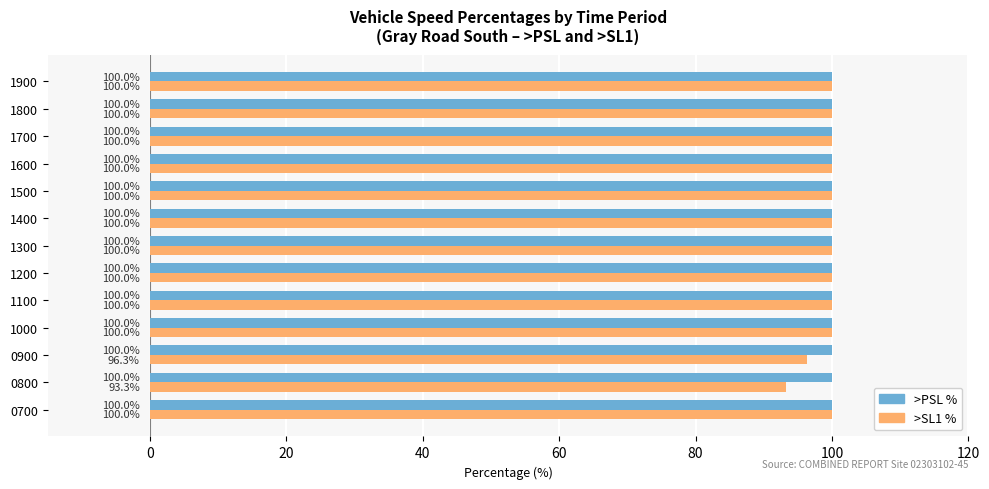

Which series has the largest range (max minus min)?

>SL1 %